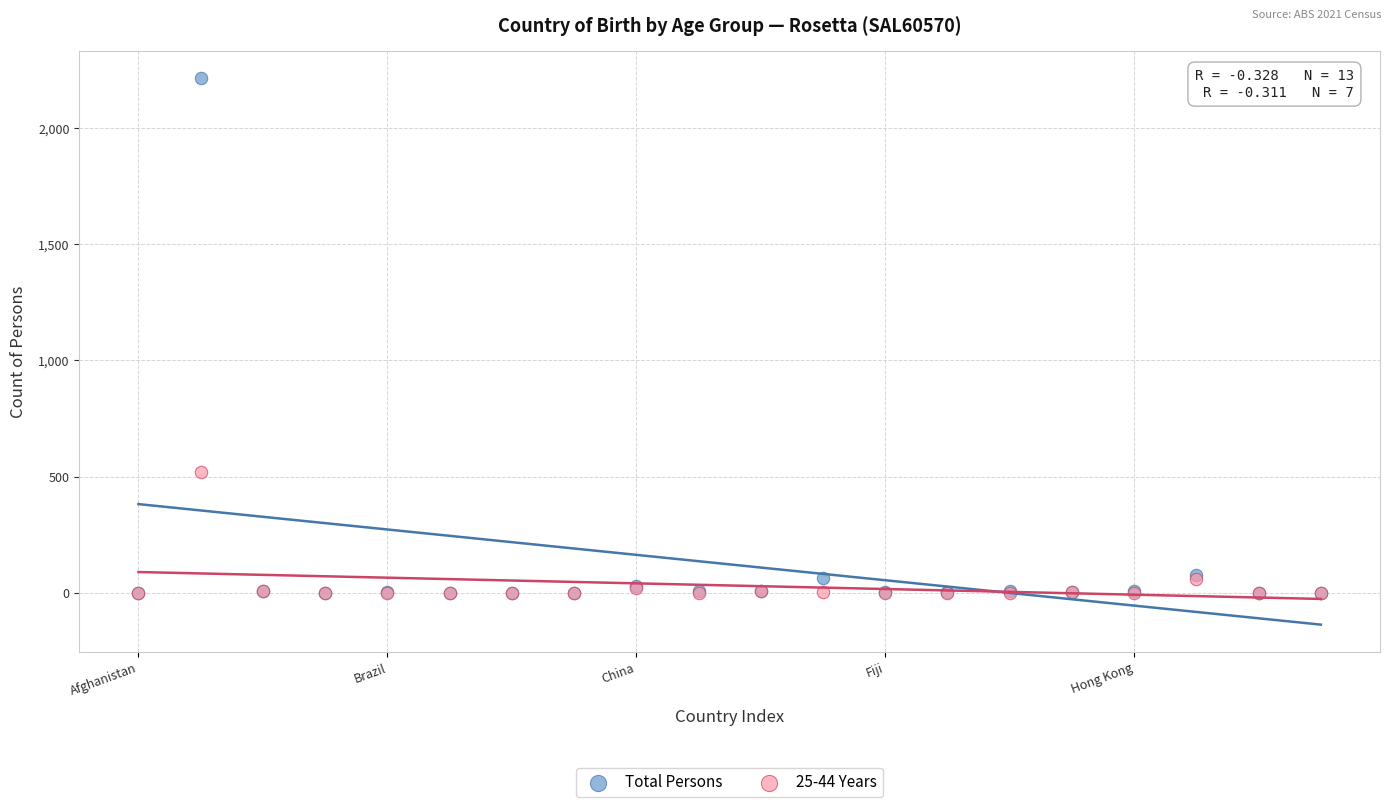

In the Total Persons series, what Y value is closest to 1107?

78